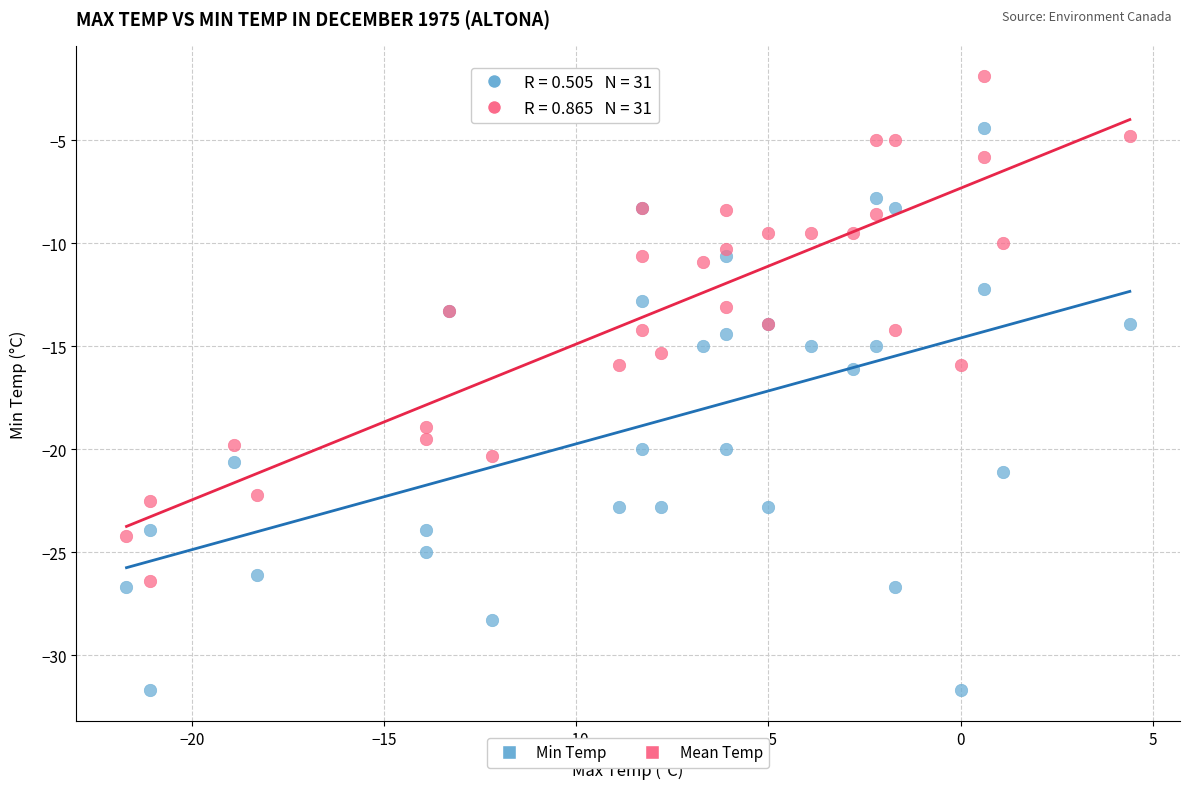

Which series reaches the minimum Y coordinate?

Min Temp